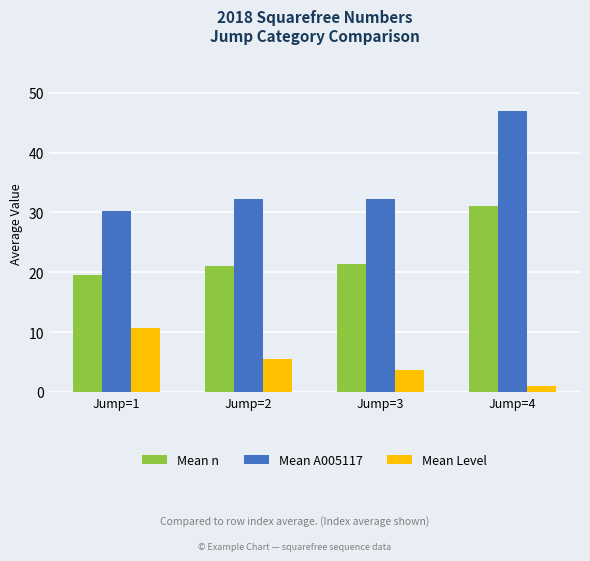

Which series changed the most between Jump=2 and Jump=4?

Mean A005117